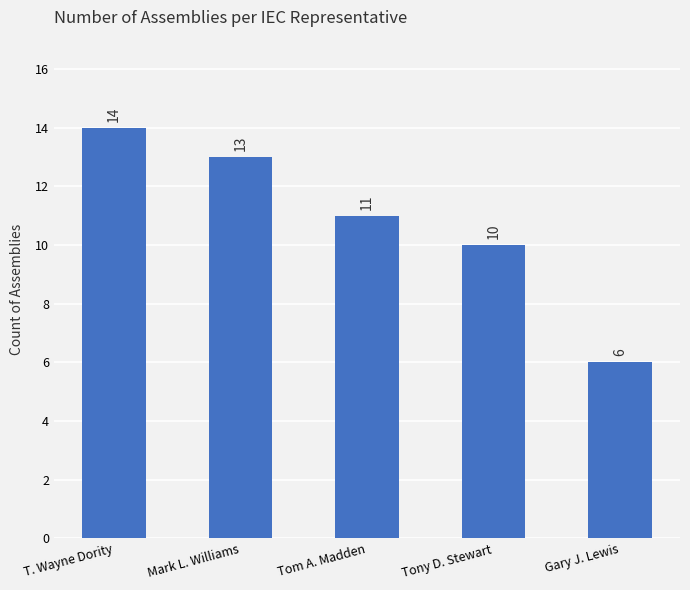

What is the minimum value shown in the chart?

6